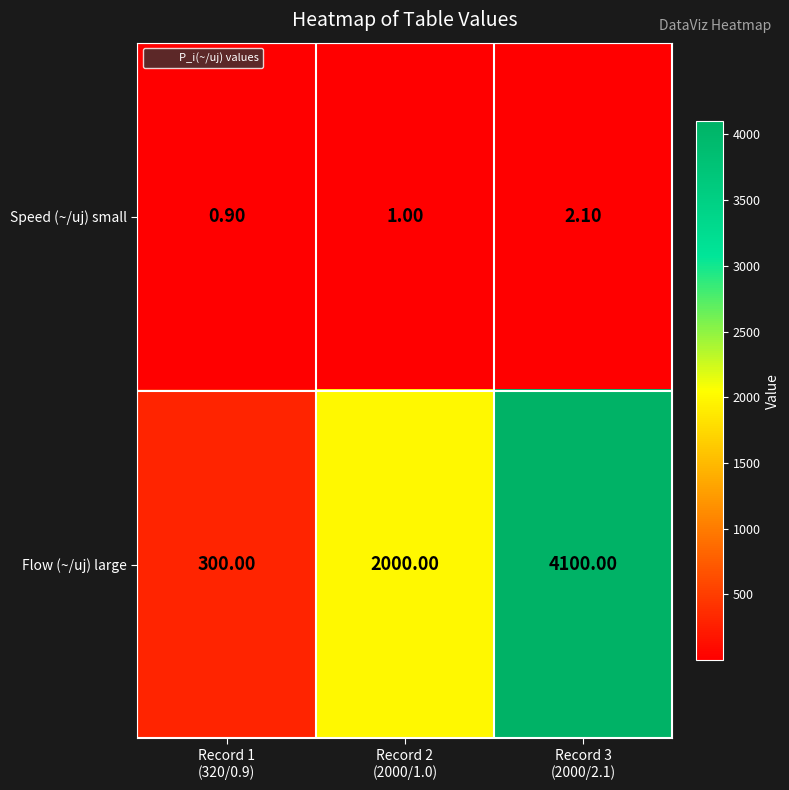

What is the difference between the maximum and minimum values in the Flow (~/uj) large series?

3800.0